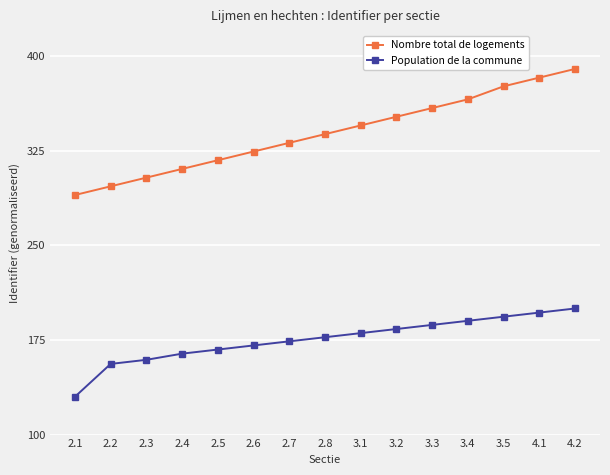

Which series has the largest range (max minus min)?

Nombre total de logements